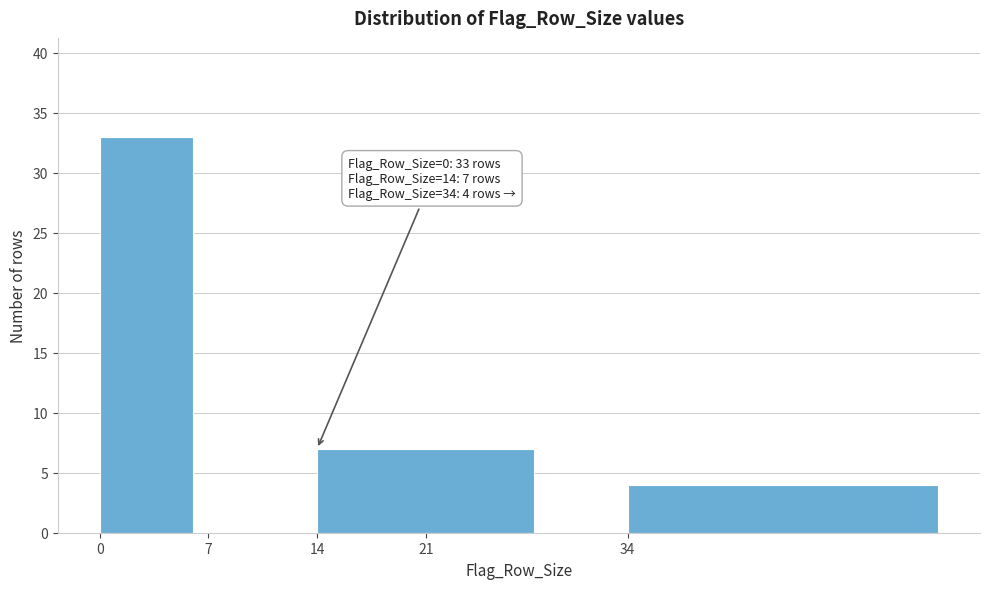

Reading left to right, what are all the values shown in this chart?

33	7	4